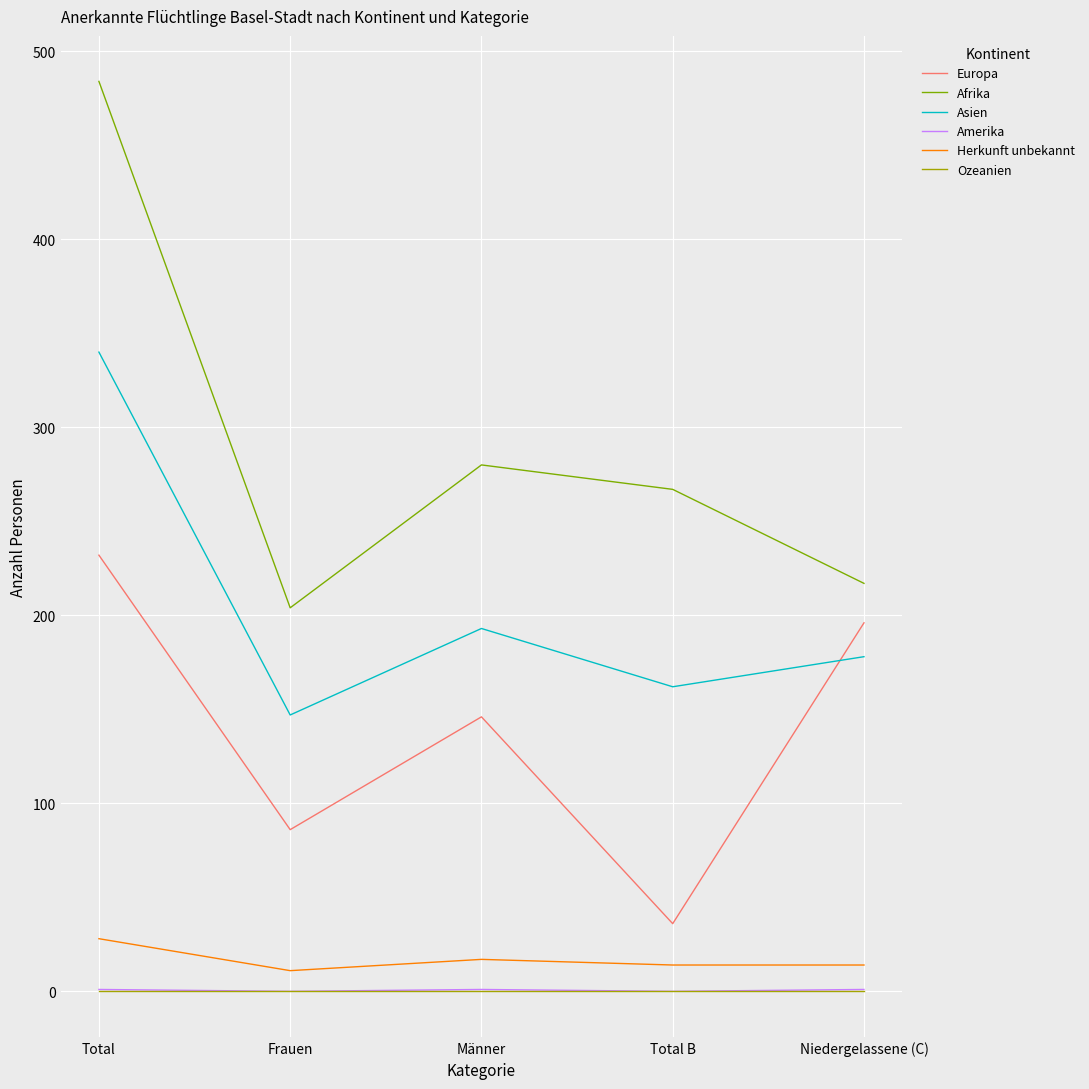

Which series has the largest range (max minus min)?

Afrika